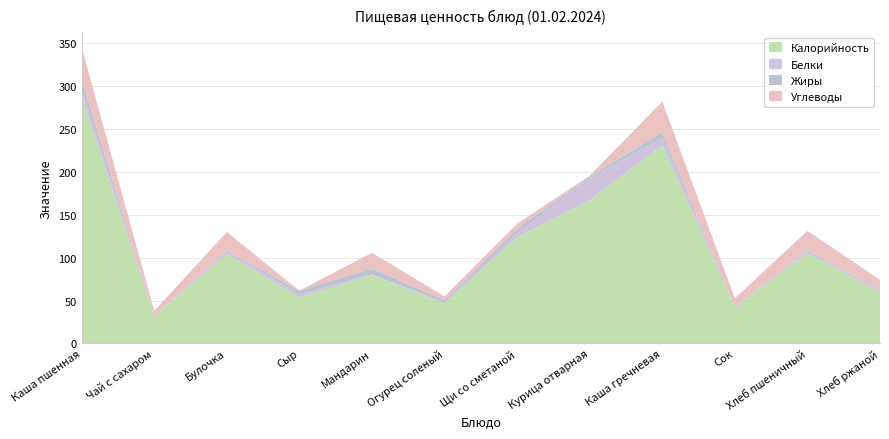

Reading left to right, transcribe all the data shown in this chart.

Калорийность: Каша пшенная=288.0	Чай с сахаром=31.0	Булочка=104.4	Сыр=53.7	Мандарин=79.6	Огурец соленый=46.8	Щи со сметаной=123.6	Курица отварная=167.0	Каша гречневая=231.0	Сок=42.0	Хлеб пшеничный=105.6	Хлеб ржаной=59.7
Белки: Каша пшенная=8.3	Чай с сахаром=0.3	Булочка=3.6	Сыр=3.5	Мандарин=1.1	Огурец соленый=0.8	Щи со сметаной=4.7	Курица отварная=25.7	Каша гречневая=8.2	Сок=0.4	Хлеб пшеничный=3.3	Хлеб ржаной=2.3
Жиры: Каша пшенная=11.7	Чай с сахаром=0.2	Булочка=0.5	Сыр=4.4	Мандарин=6.7	Огурец соленый=2.8	Щи со сметаной=5.7	Курица отварная=2.0	Каша гречневая=6.9	Сок=0.4	Хлеб пшеничный=0.3	Хлеб ржаной=0.5
Углеводы: Каша пшенная=37.5	Чай с сахаром=6.5	Булочка=21.5	Сыр=0.0	Мандарин=18.4	Огурец соленый=4.4	Щи со сметаной=5.7	Курица отварная=0.9	Каша гречневая=35.9	Сок=9.8	Хлеб пшеничный=22.2	Хлеб ржаной=11.7